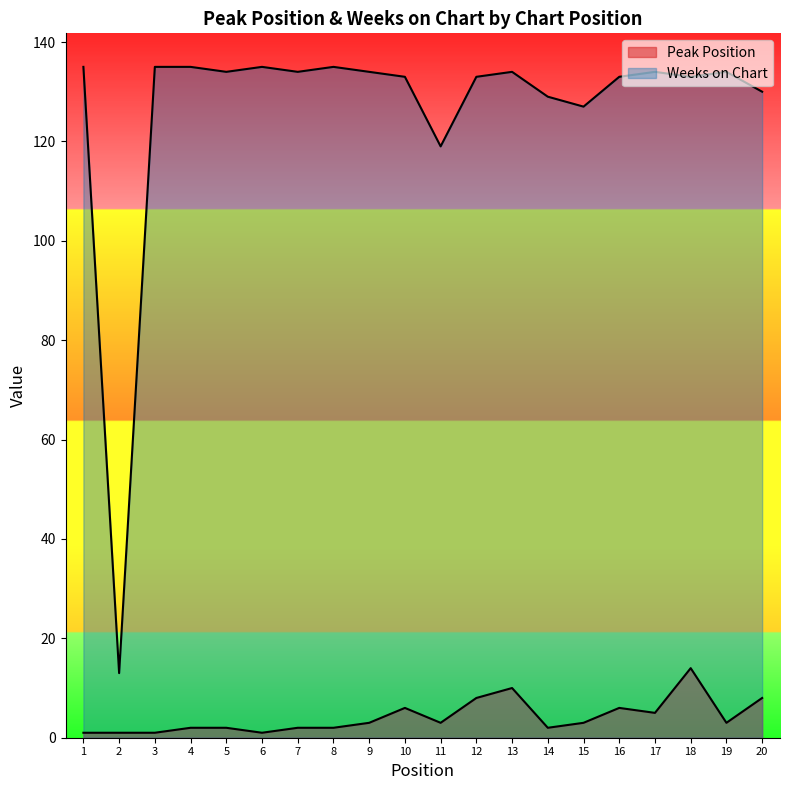

What is the average value of the Weeks on Chart series?

126